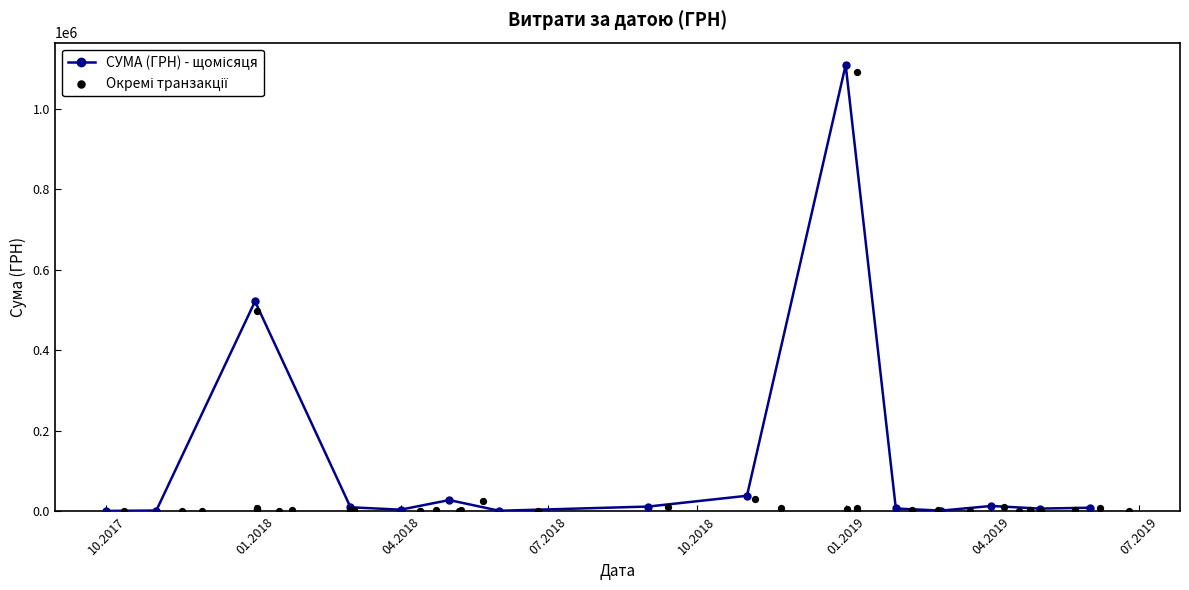

Between 16.01.2018 and 08.01.2019, which is larger?

08.01.2019